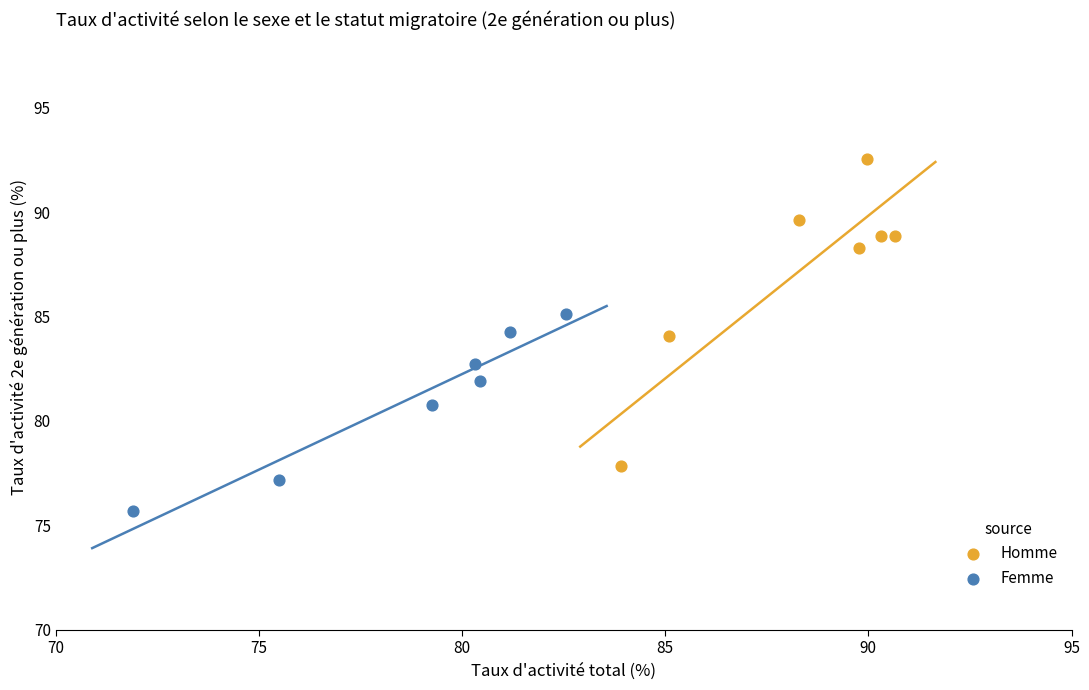

Which series reaches the minimum Y coordinate?

Femme